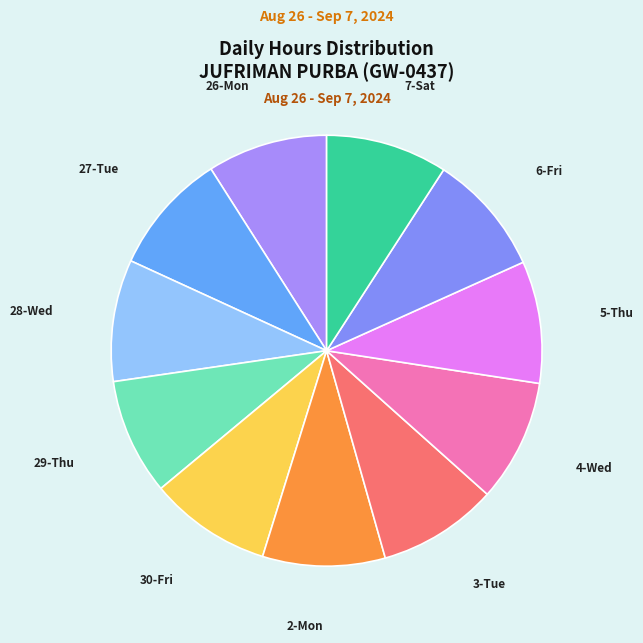

True or false: 7-Sat accounts for 9% of the total.

True